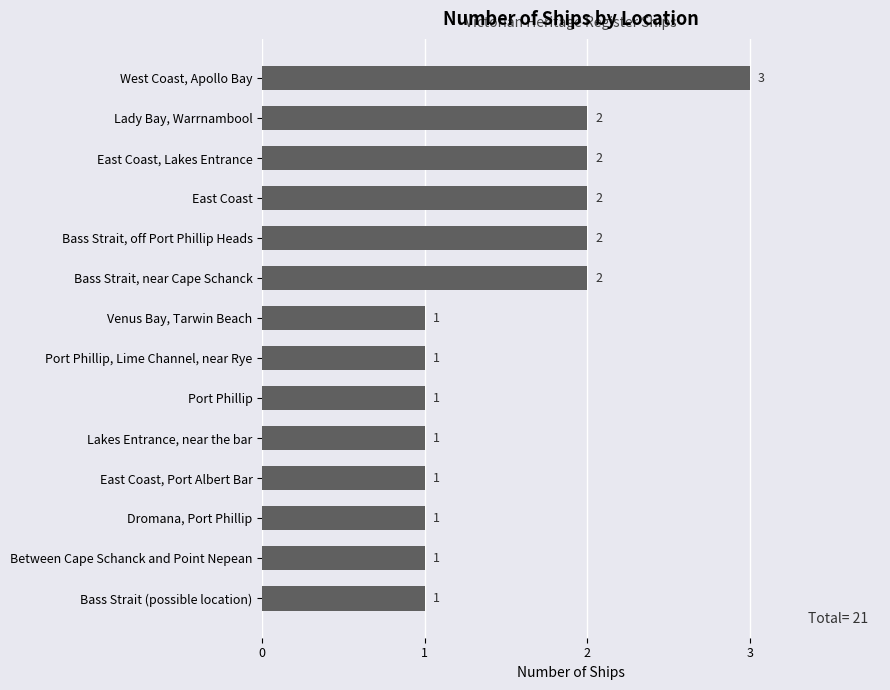

Count the values in the range 1 to 2.

13